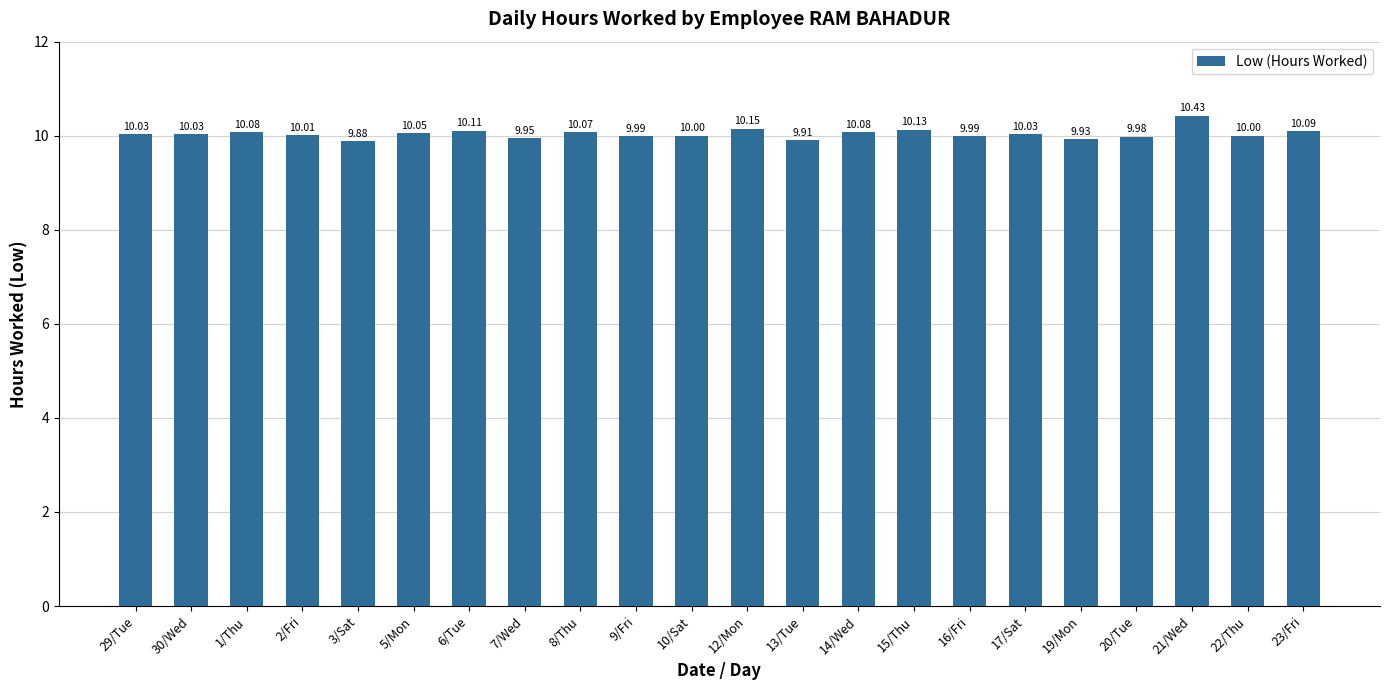

What is the sum of the values at 30/Wed and 20/Tue?

20.0